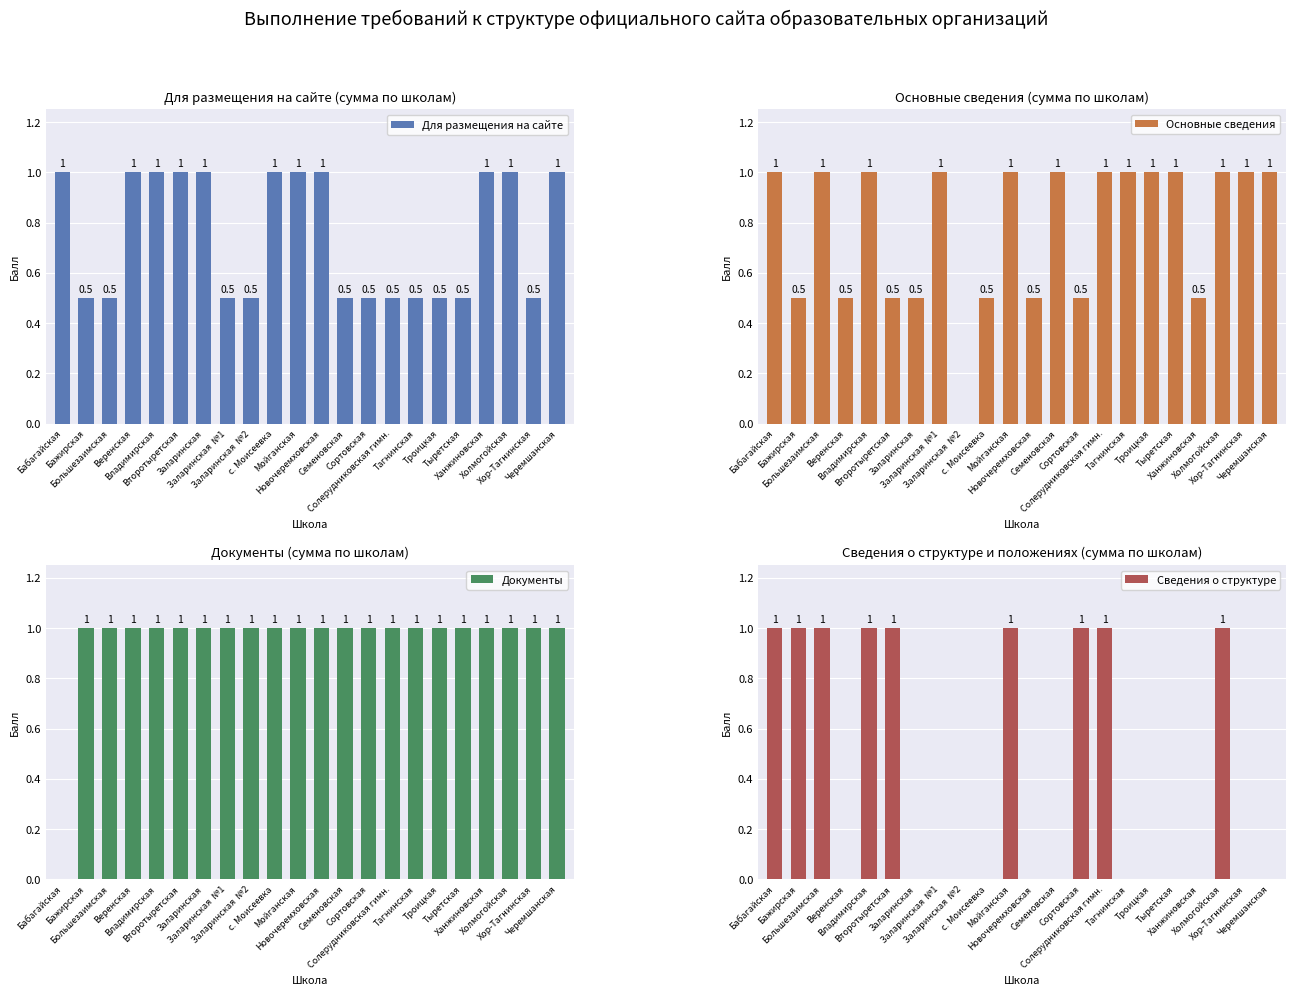

Rank the categories by Основные сведения value from lowest to highest.

Заларинская  №2, Бажирская, Веренская, Второтыретская, Заларинская, с. Моисеевка, Новочеремховская, Сортовская, Ханжиновская, Бабагайская, Большезаимская, Владимирская, Заларинская  №1, Мойганская, Семеновская, Солерудниковская гимн., Тагнинская, Троицкая, Тыретская, Холмогойская, Хор-Тагнинская, Черемшанская